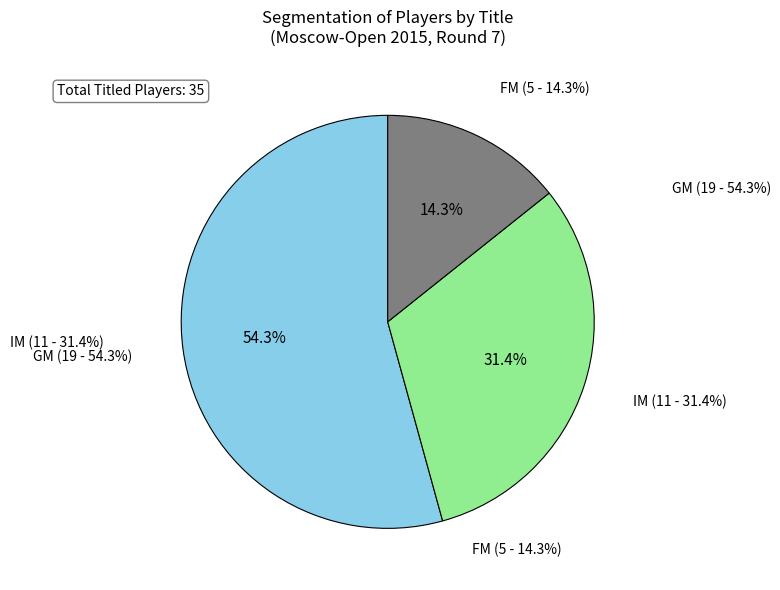

What is the ratio of the value at FM to the value at IM?

0.5